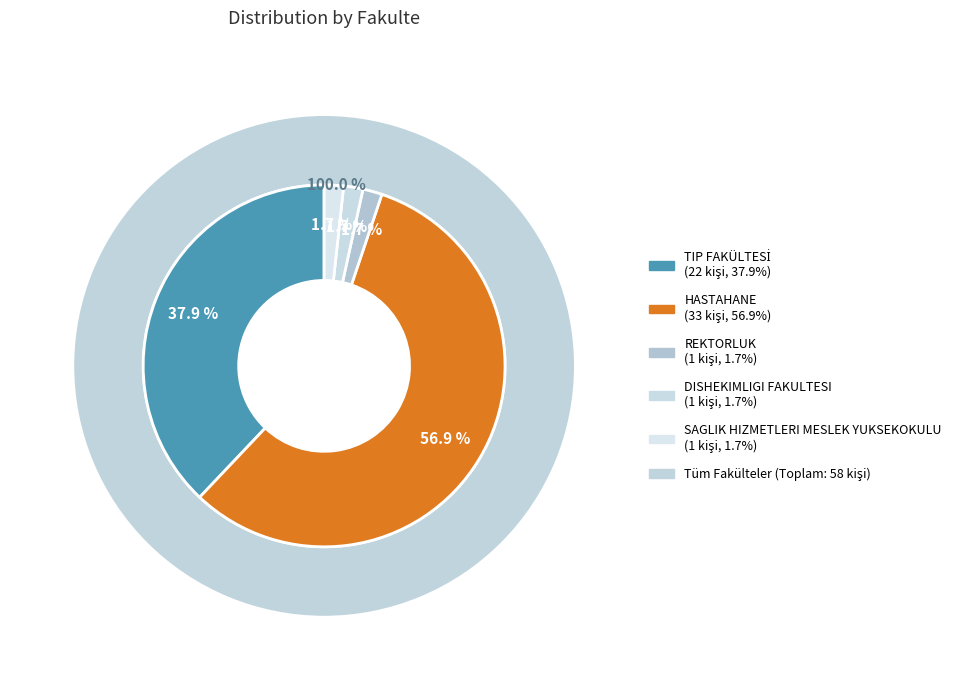

What percentage do SAGLIK HIZMETLERI MESLEK YUKSEKOKULU and DISHEKIMLIGI FAKULTESI together represent?

3.4%